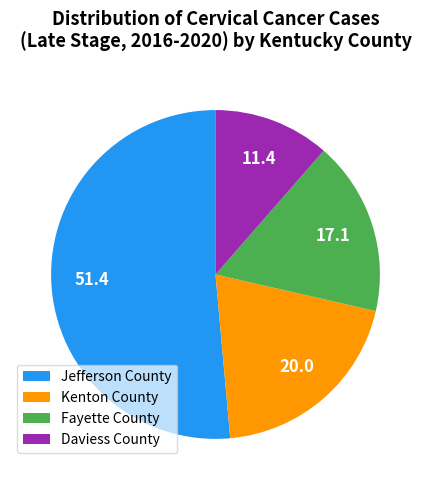

Do Jefferson County and Kenton County together represent more than half of the pie?

Yes